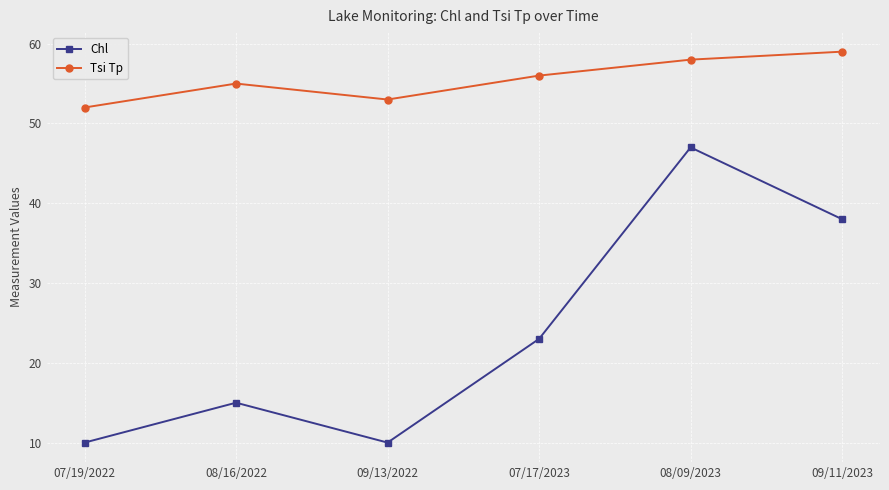

What is the difference between the second highest and second lowest values in the Tsi Tp series?

5